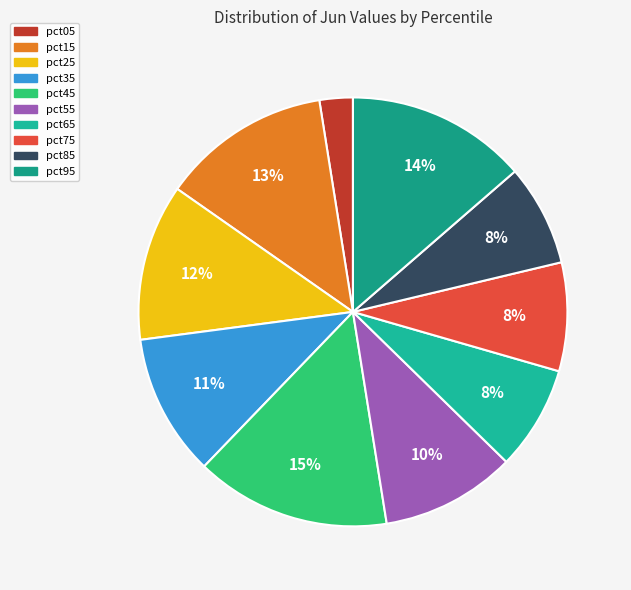

Do pct35 and pct75 together represent more than half of the pie?

No